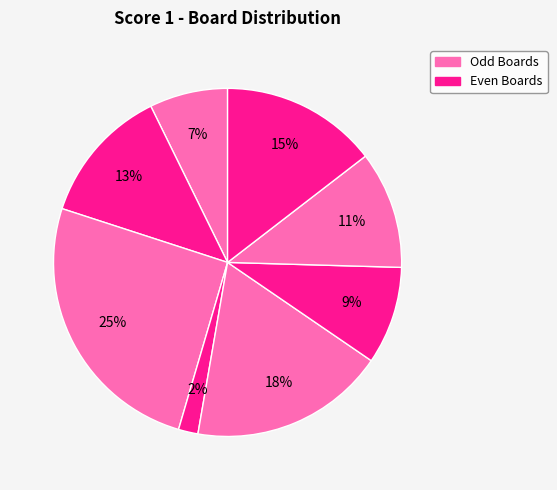

Which slice is the largest?

Board 3